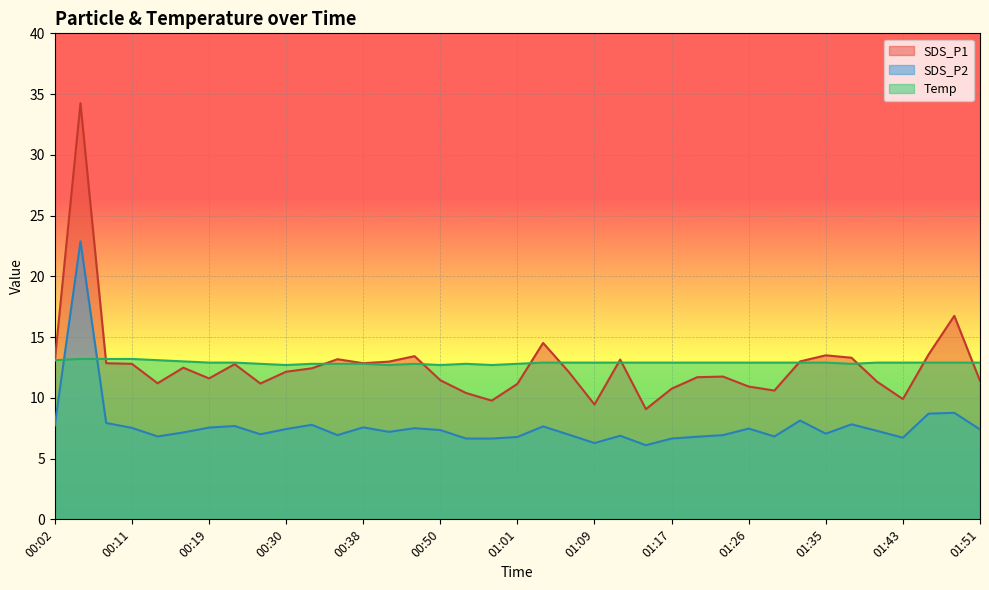

The SDS_P1 series shows 12.4 at 01:09. True or false?

False